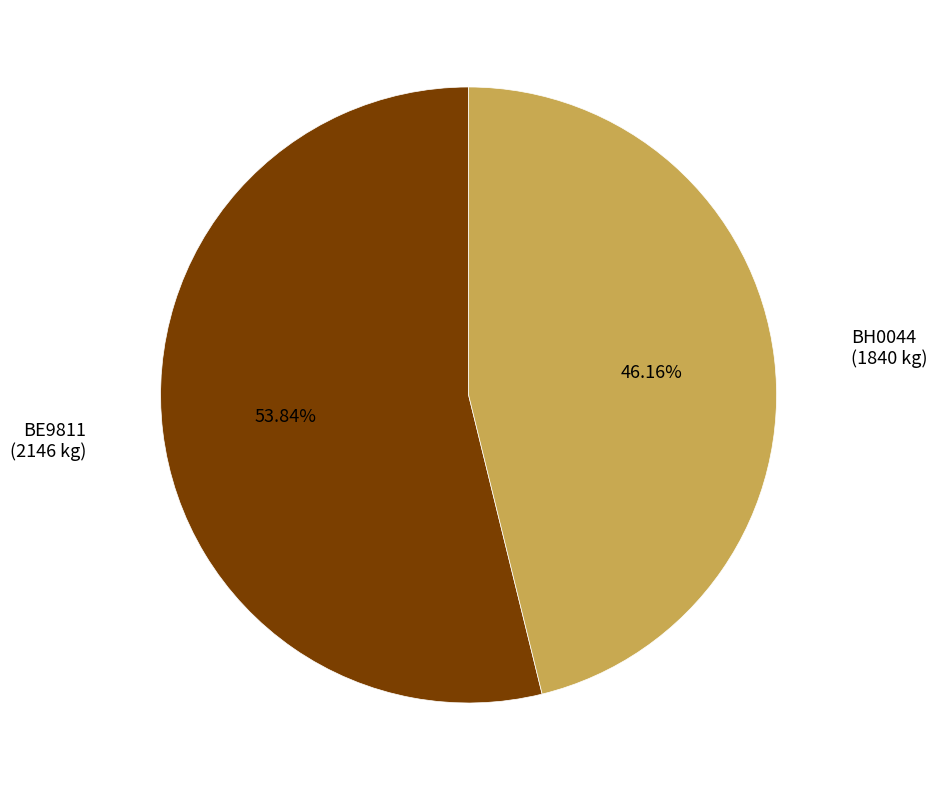

Does BE9811 account for over 50% of the chart?

Yes